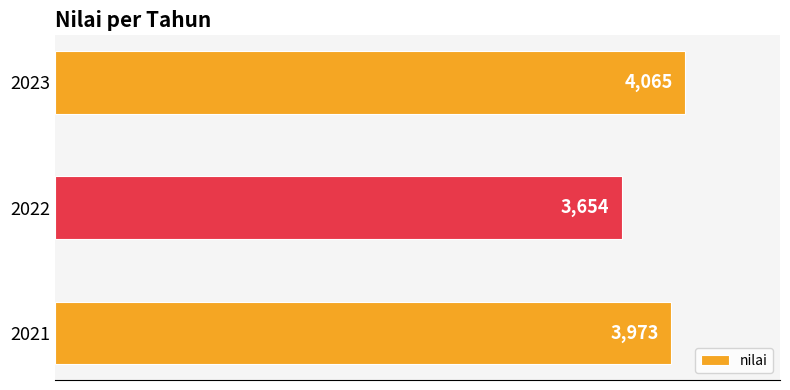

How many data points does each series have?

3